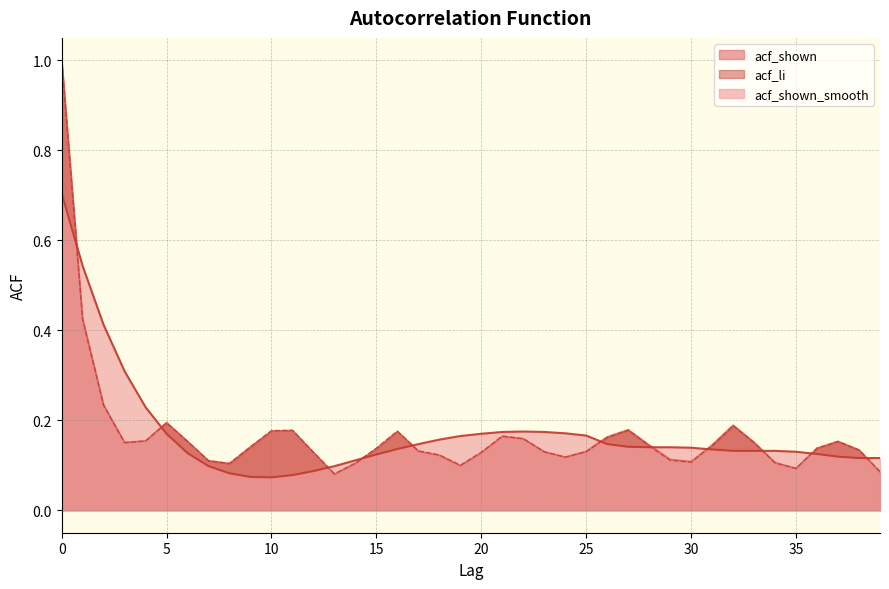

What is the value of the acf_li point at the 32nd from the left?

0.1